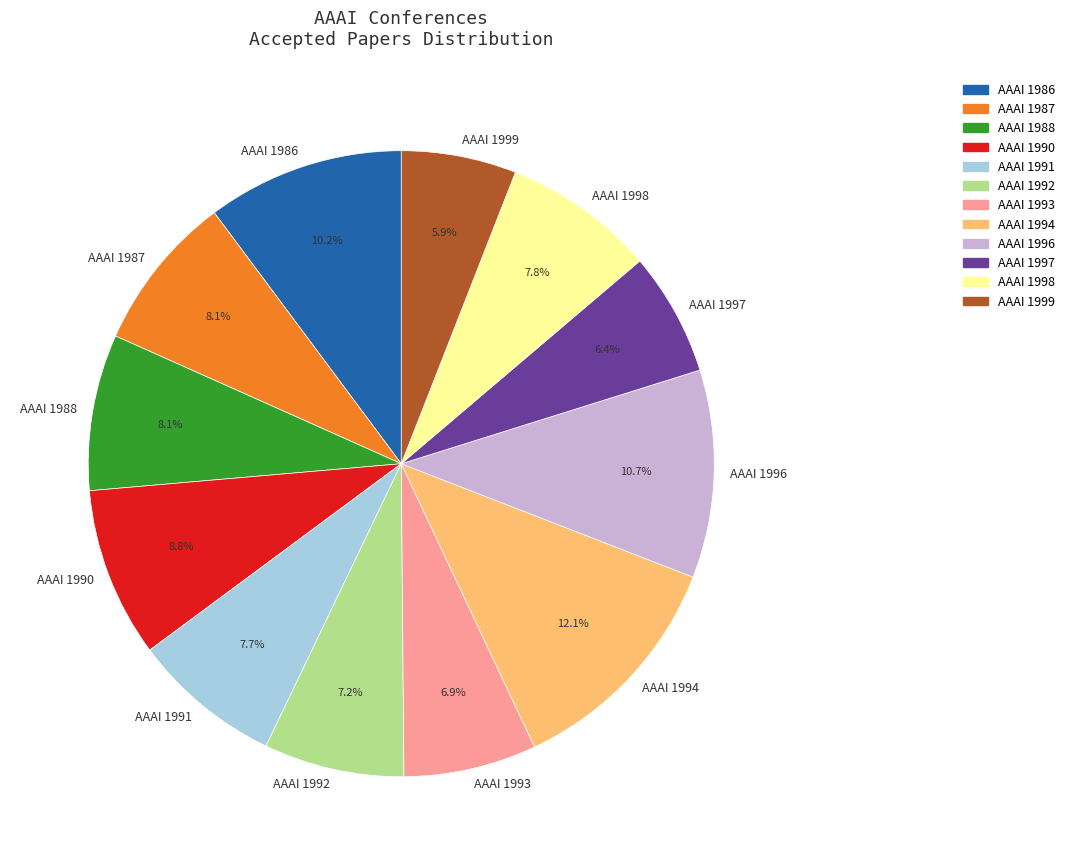

To the nearest percent, what portion does AAAI 1986 represent?

10%